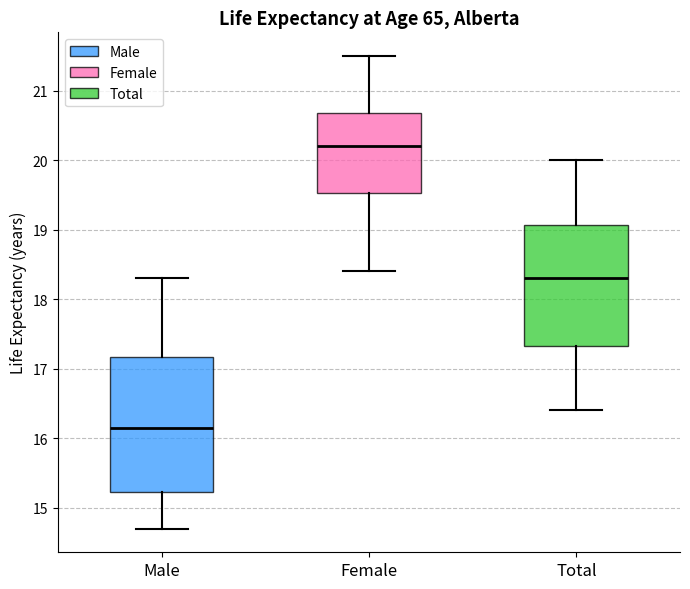

Reading left to right, read every box against the y-axis: the position of its median line, the range the box covers, and the ends of its whiskers. The values are not printed on the chart, so give them approximately, as read against the axis.

Male: median 16.2, box 15.2 to 17.2, whiskers 14.7 to 18.3
Female: median 20.2, box 19.5 to 20.7, whiskers 18.4 to 21.5
Total: median 18.3, box 17.3 to 19.1, whiskers 16.4 to 20.0